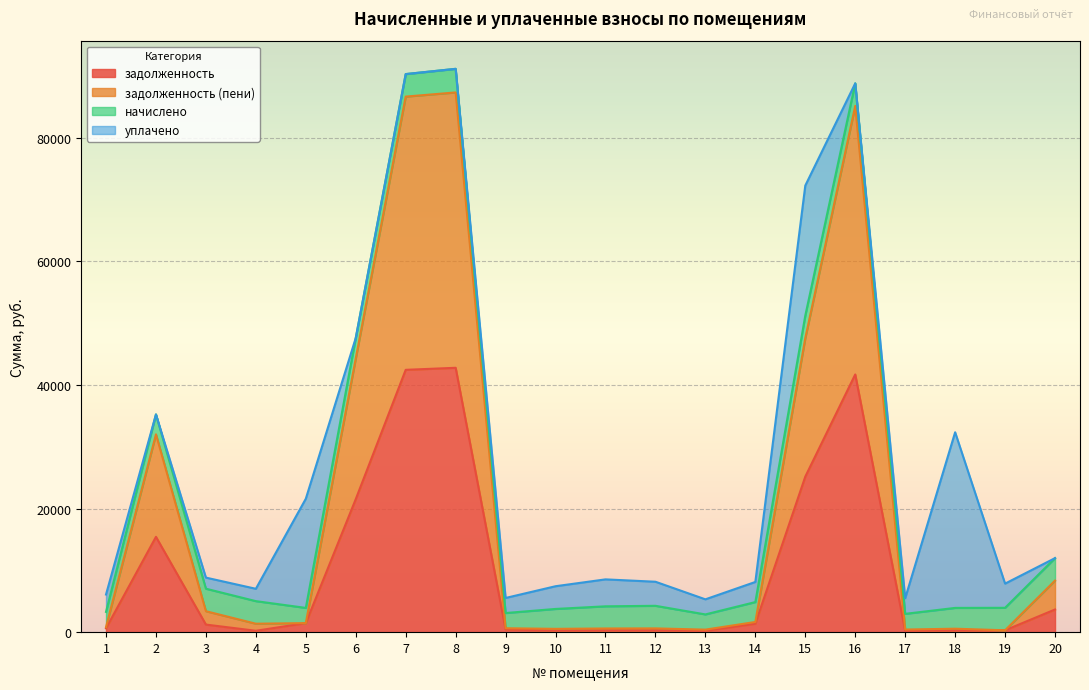

The value of задолженность (пени) at 1 is 821.3. True or false?

True